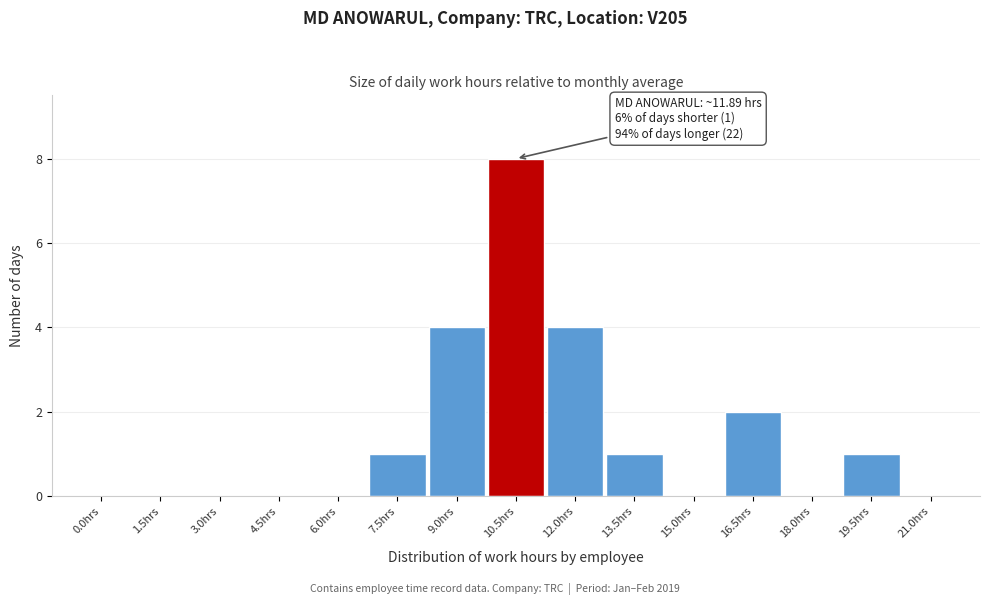

Reading left to right, what are all the values shown in this chart?

0.0hrs=0	1.5hrs=0	3.0hrs=0	4.5hrs=0	6.0hrs=0	7.5hrs=1	9.0hrs=4	10.5hrs=8	12.0hrs=4	13.5hrs=1	15.0hrs=0	16.5hrs=2	18.0hrs=0	19.5hrs=1	21.0hrs=0